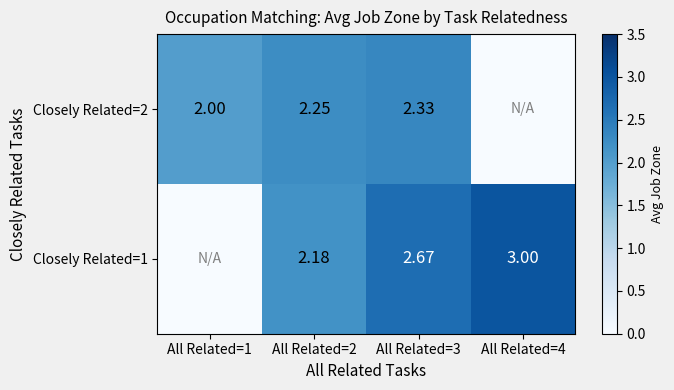

What is the difference between the highest and lowest values at All Related=3?

0.3